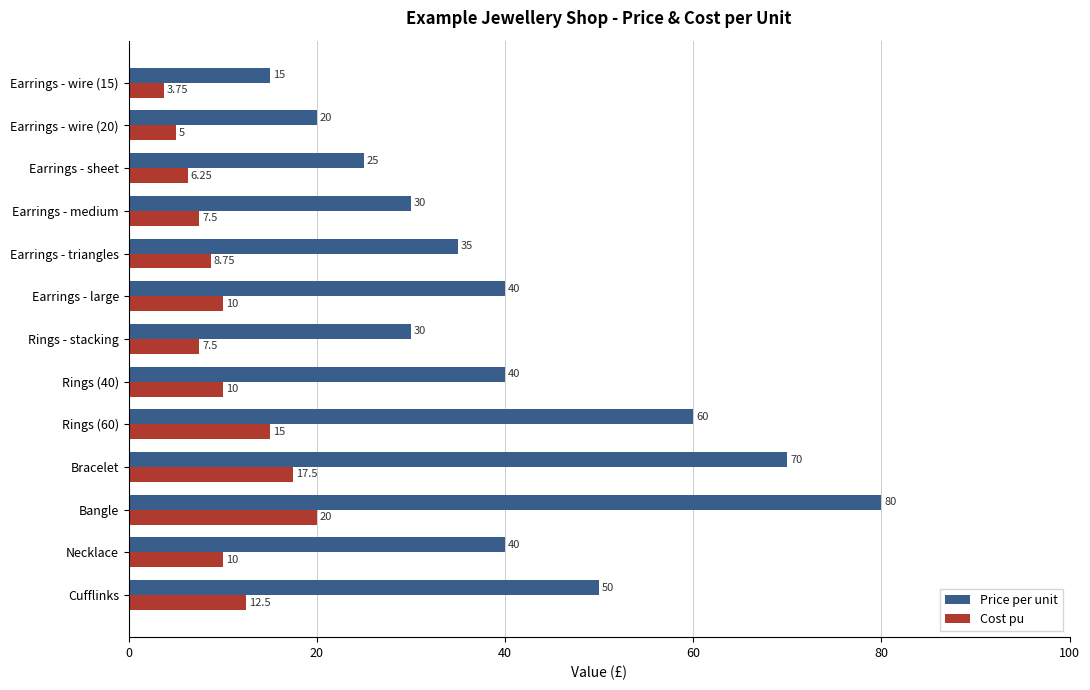

What is the sum of all Cost pu values?

133.8